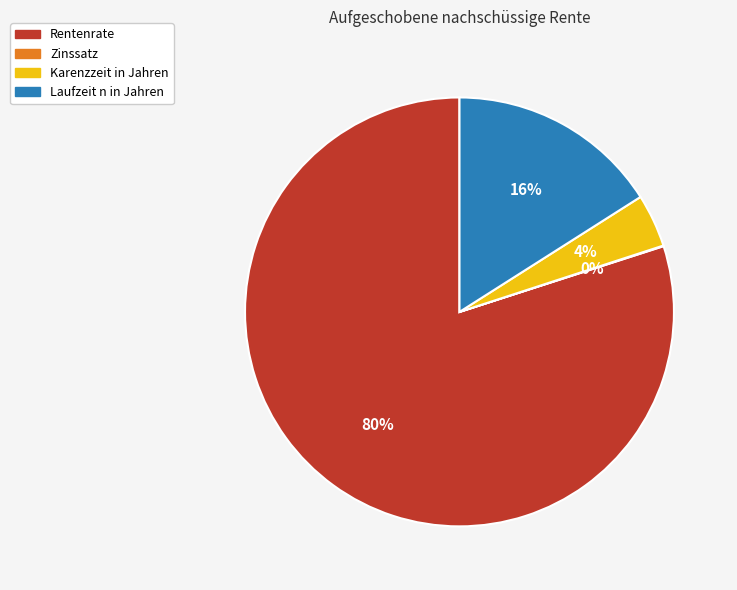

Does Rentenrate represent more than half of the total?

Yes